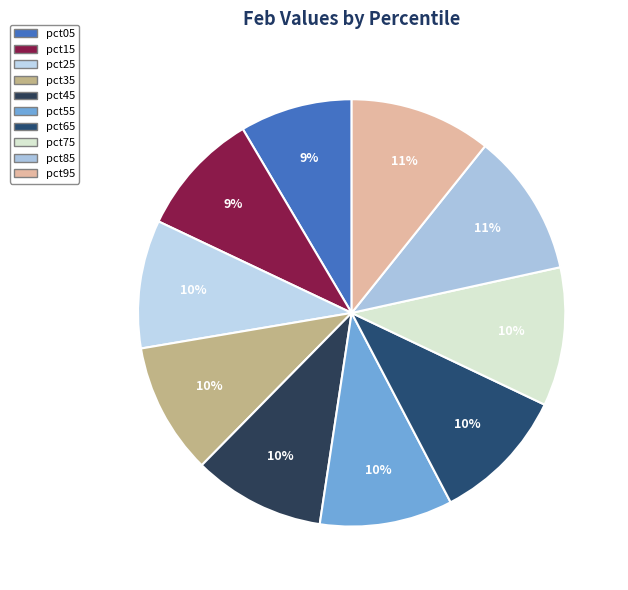

Combined, do pct15 and pct65 account for over 50%?

No